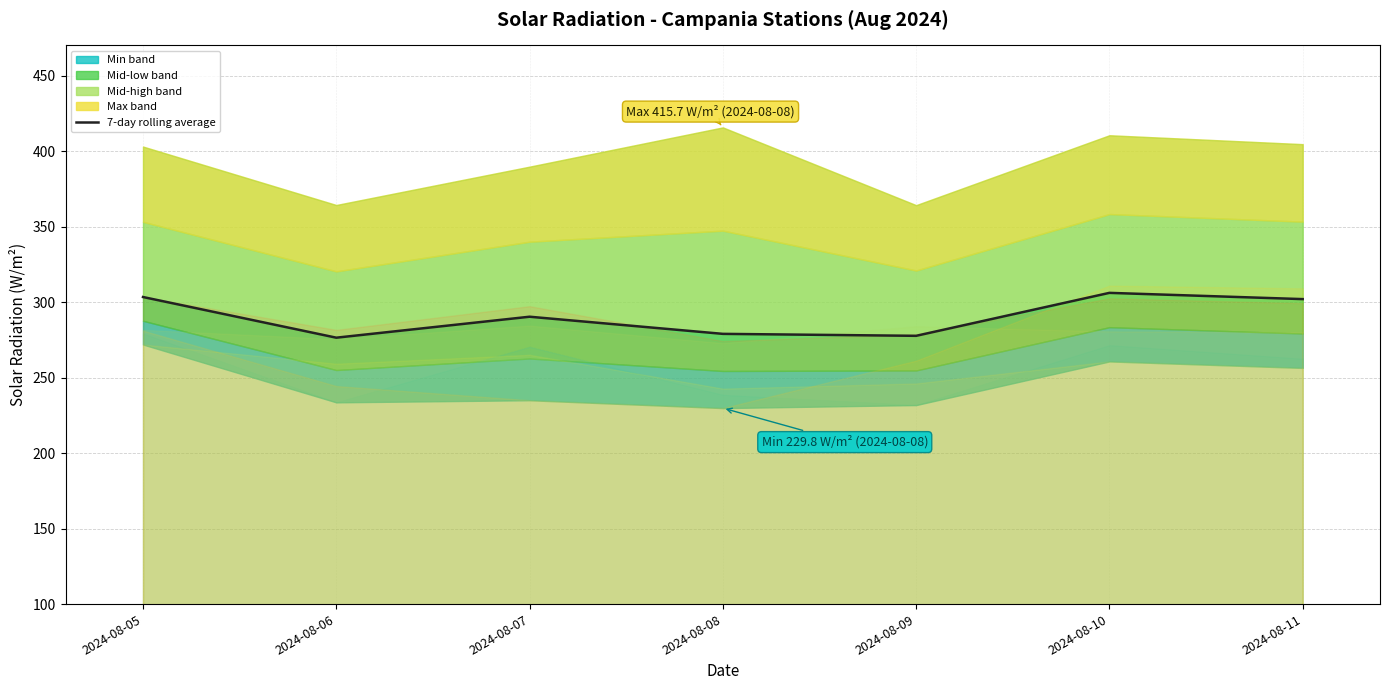

Reading right to left, transcribe all the data shown in this chart.

2024-08-11=302.0	2024-08-10=306.1	2024-08-09=277.7	2024-08-08=279.0	2024-08-07=290.3	2024-08-06=276.4	2024-08-05=303.4